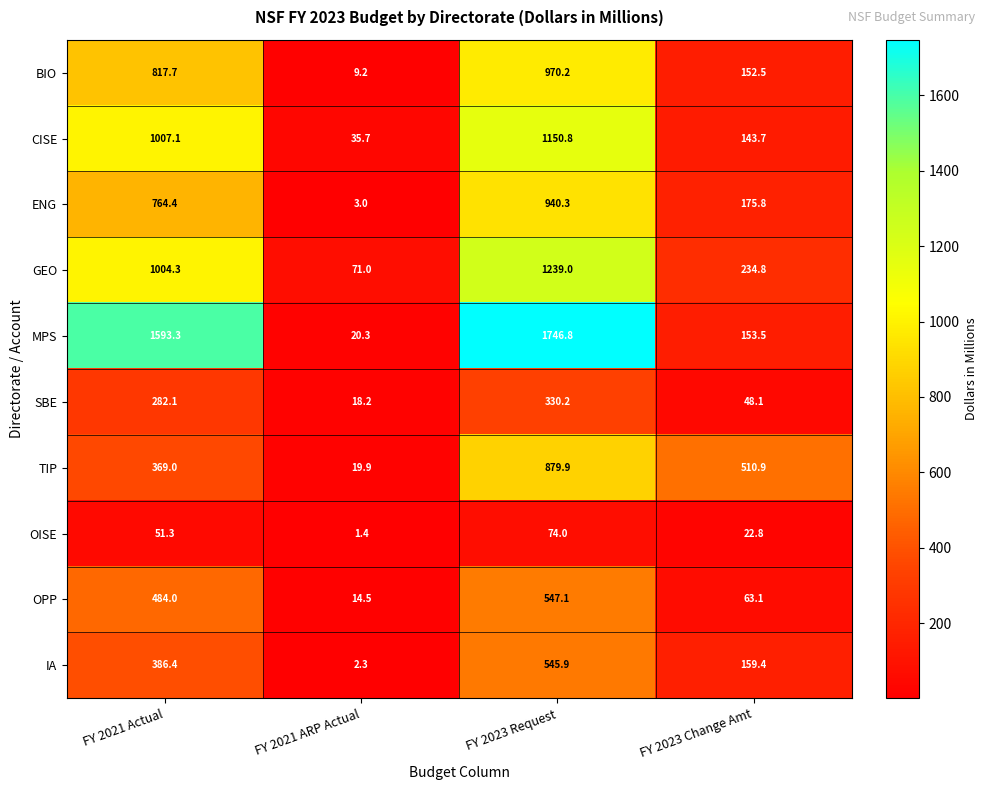

True or false: IA has a value of 687.0 at FY 2021 Actual.

False